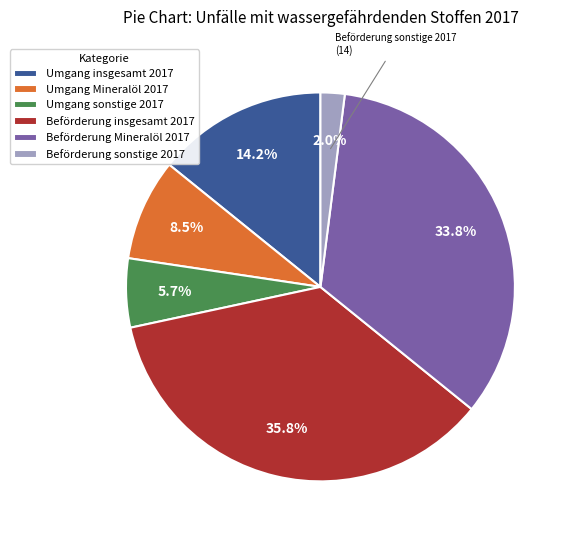

What is the largest slice in the pie chart?

Beförderung insgesamt 2017